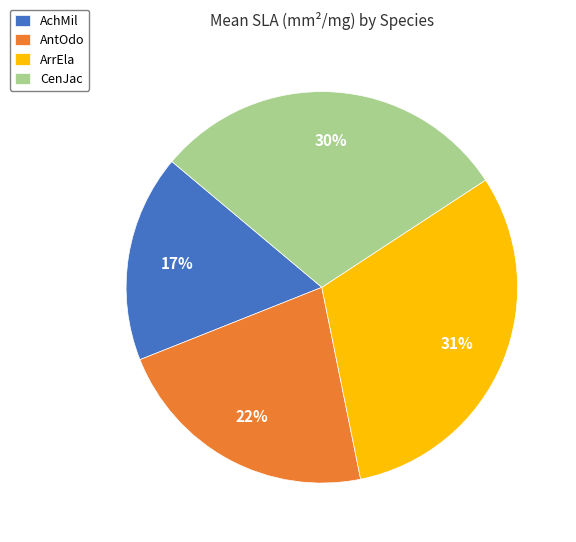

Count the number of slices in the pie.

4